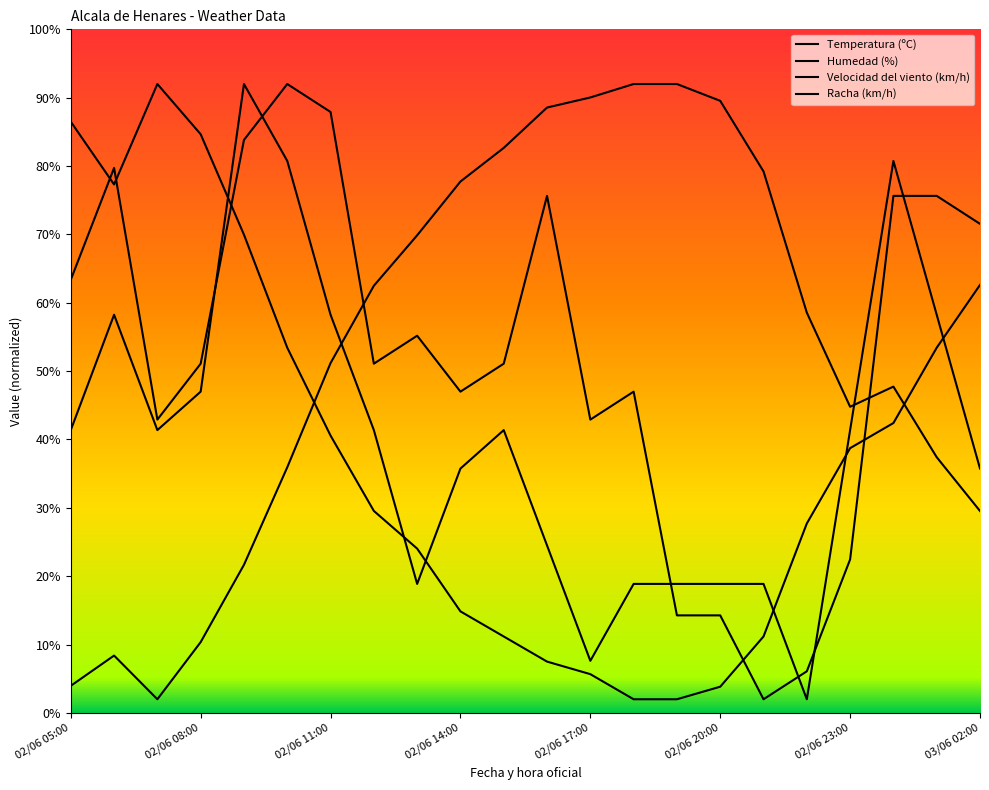

What is the value of the Racha (km/h) point at the 5th from the left?

83.8